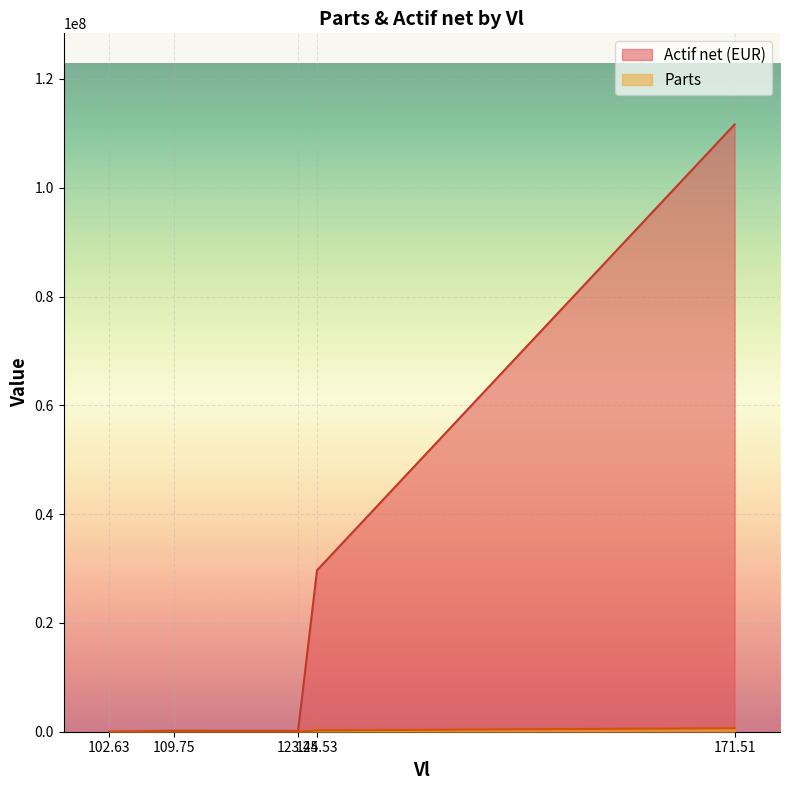

Rank the categories by Actif net (EUR) value from highest to lowest.

171.51, 125.53, 109.75, 123.44, 102.63